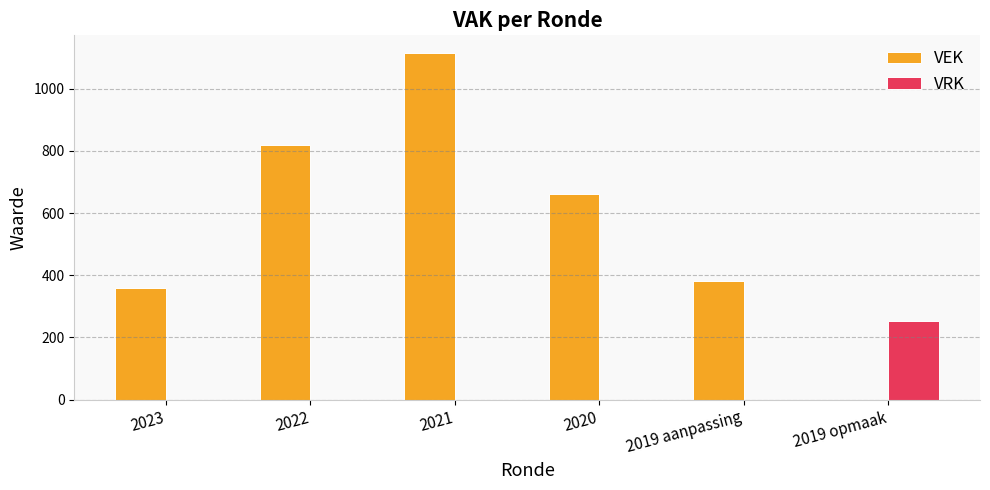

Between 2019 aanpassing and 2019 opmaak, which series saw the biggest shift?

VEK